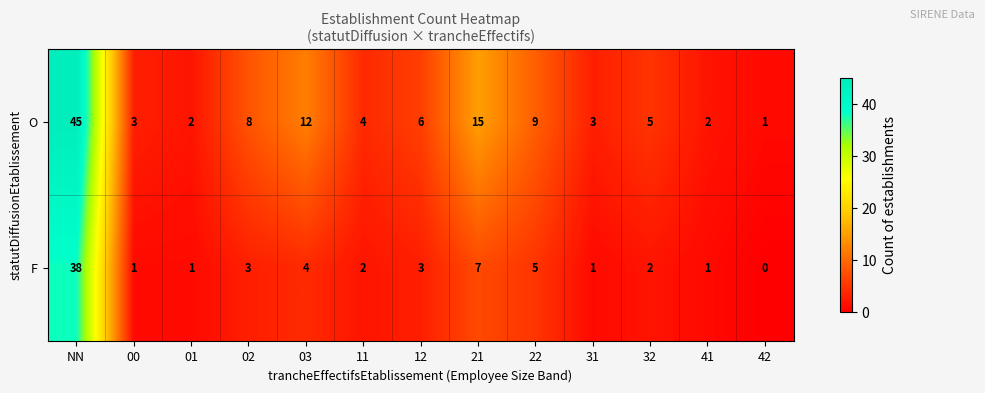

What is the difference between the maximum and minimum values in the F series?

38